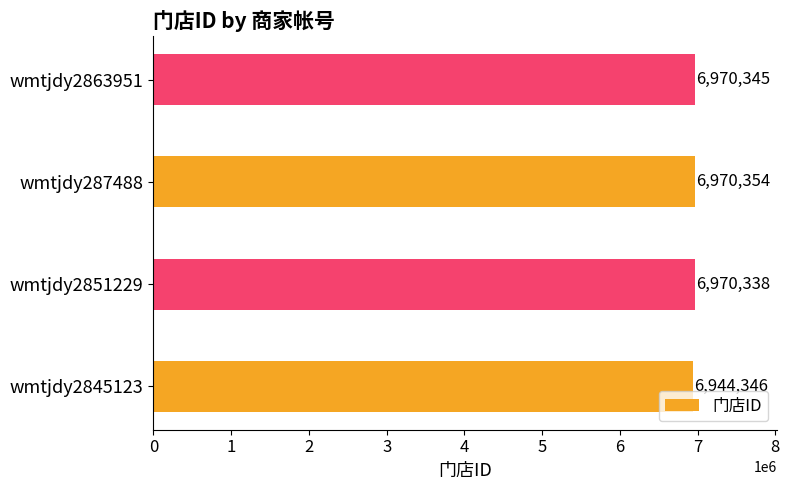

At which category does the chart reach its peak across all series?

wmtjdy287488